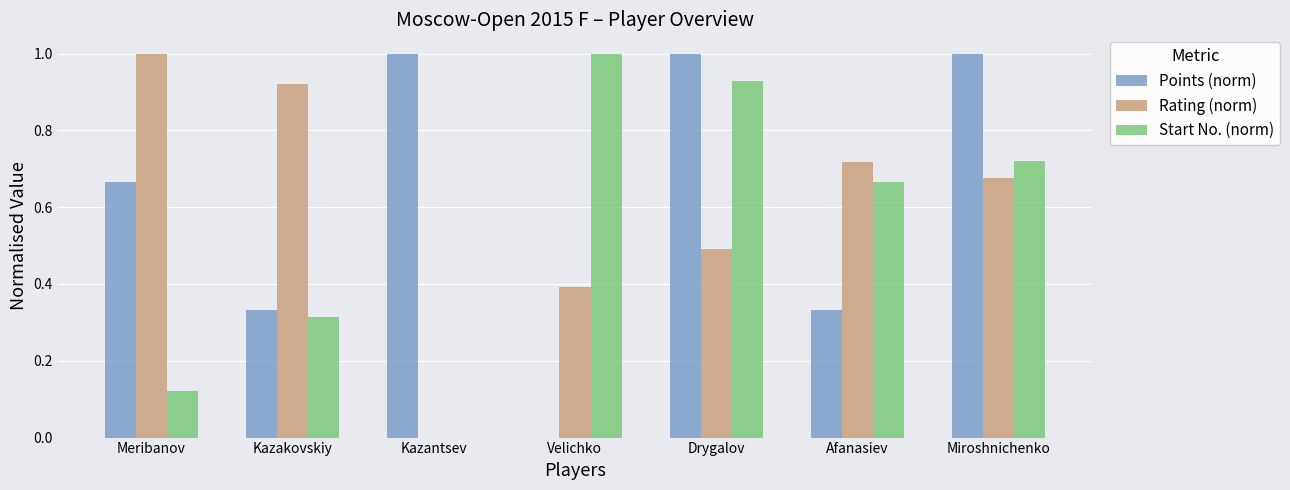

What is the sum of all Start No. (norm) values?

3.8